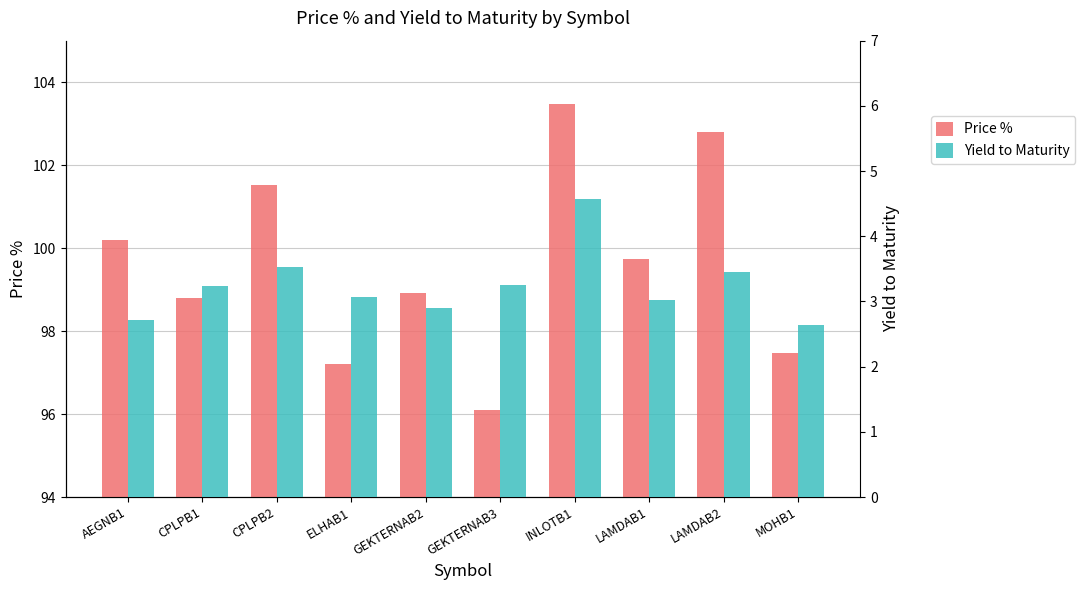

What is the sum of the Yield to Maturity values at AEGNB1 and INLOTB1?

7.3